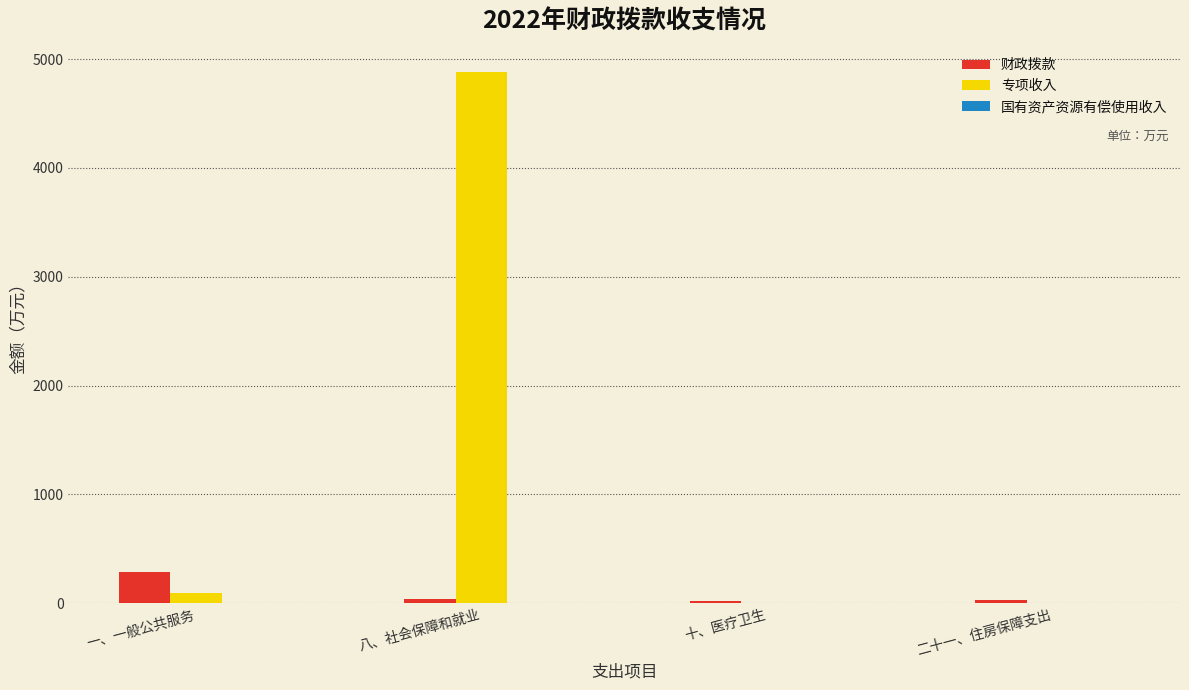

What is the sum of the 专项收入 values at 十、医疗卫生 and 八、社会保障和就业?

4879.6